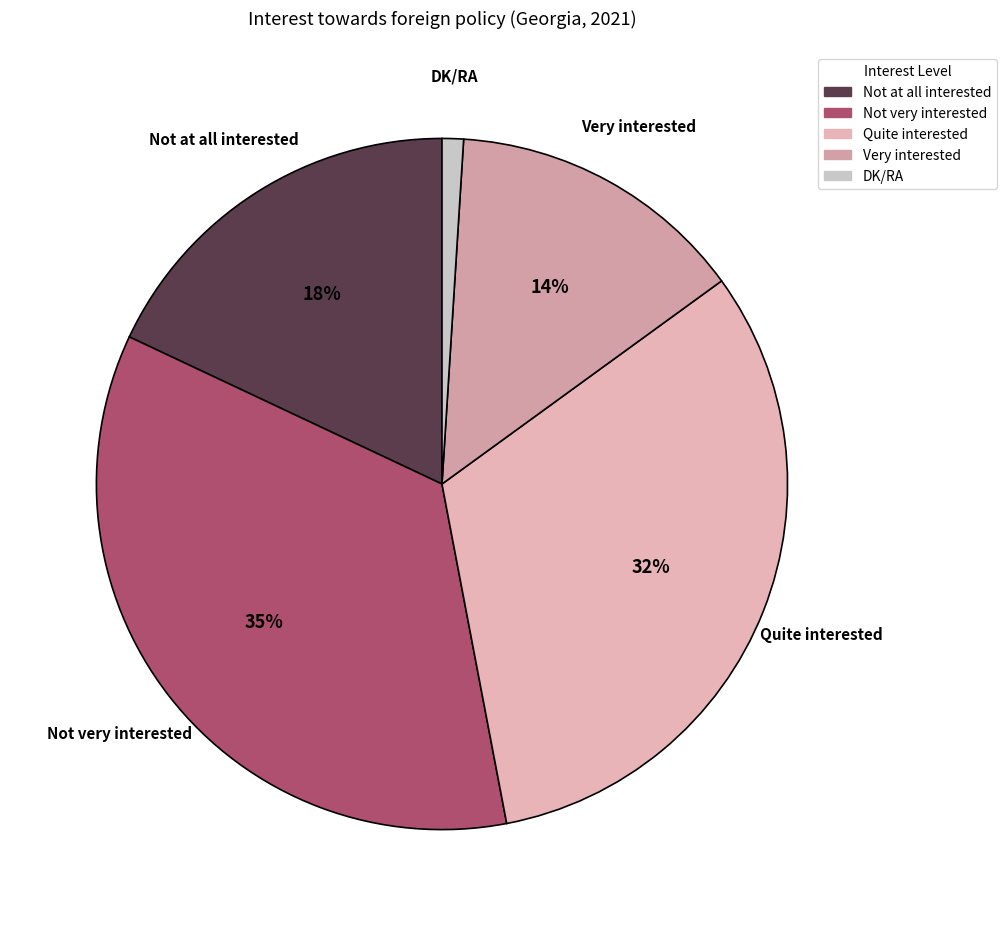

To the nearest percent, what is the difference between the Not at all interested and Quite interested slice percentages?

14%